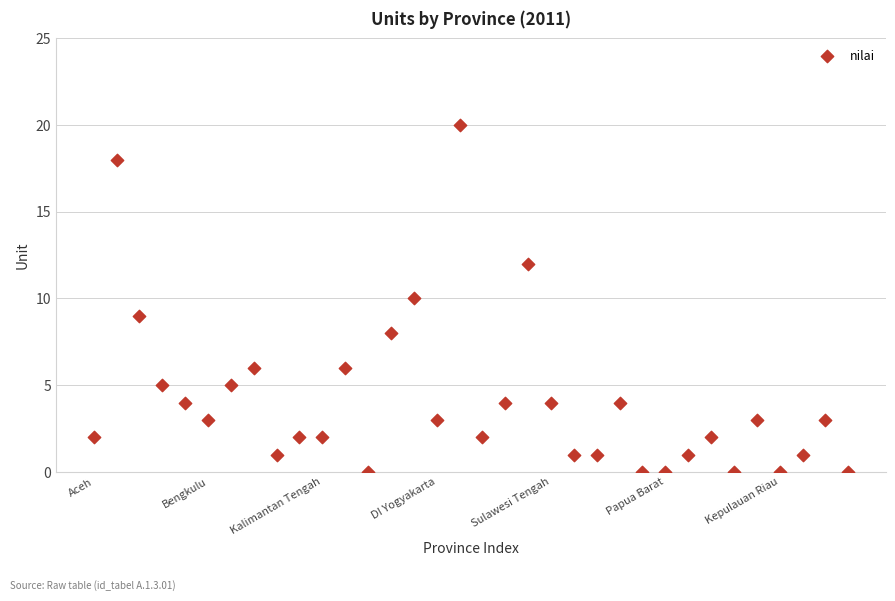

How many points are shown in the scatter plot?

34